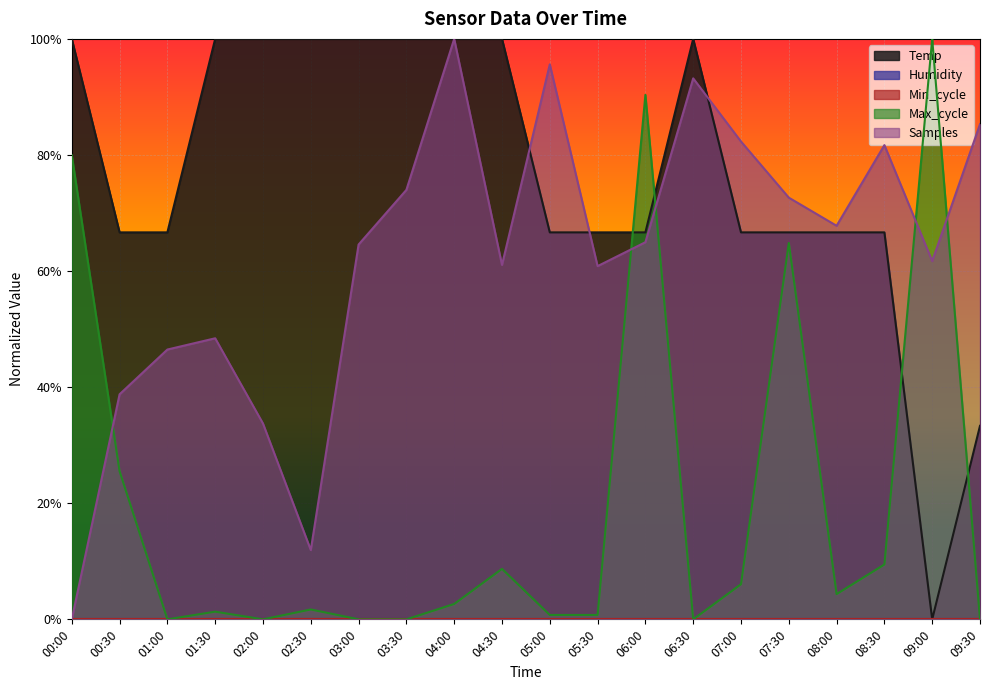

How many values in the Max_cycle series exceed 0?

14